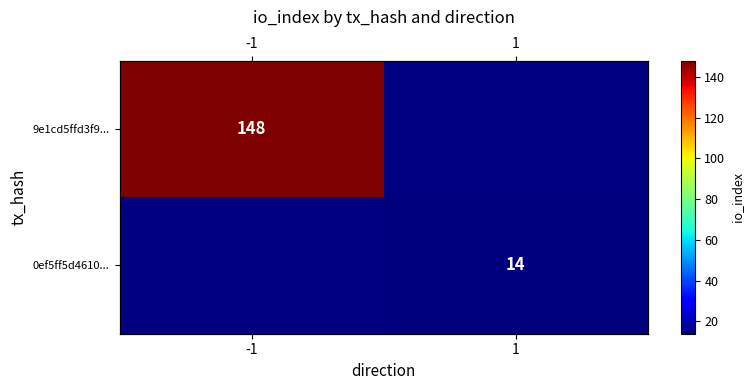

At -1, list the series in order from smallest to largest.

9e1cd5ffd3f9..., 0ef5ff5d4610...